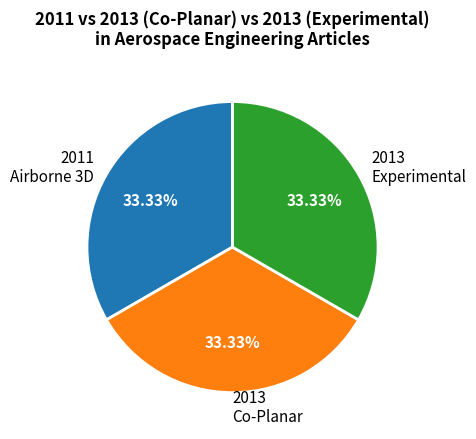

Do 2011 Airborne 3D and 2013 Co-Planar together represent more than half of the pie?

Yes